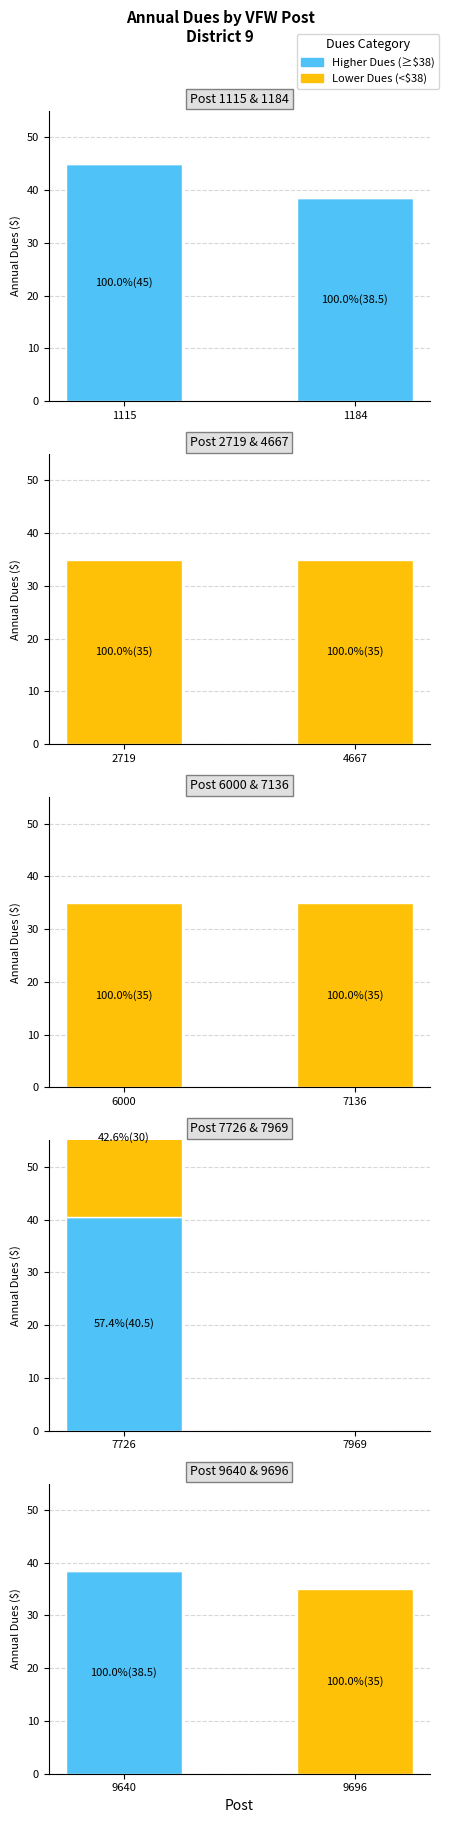

The Lower Dues (<38) series shows -18.8 at 9640. True or false?

False